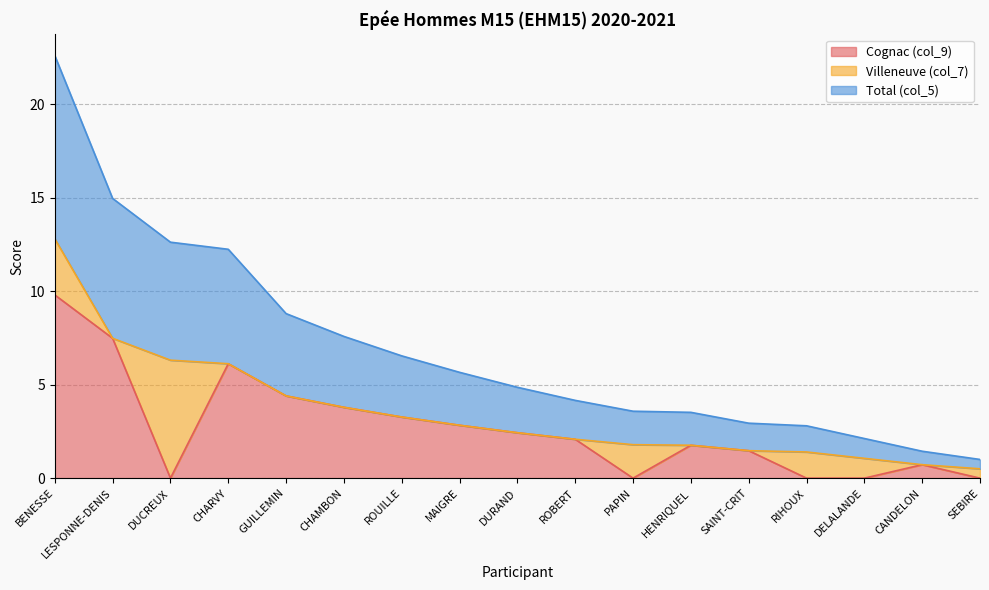

Is it true that Cognac (col_9) equals 2.0 at SAINT-CRIT?

False